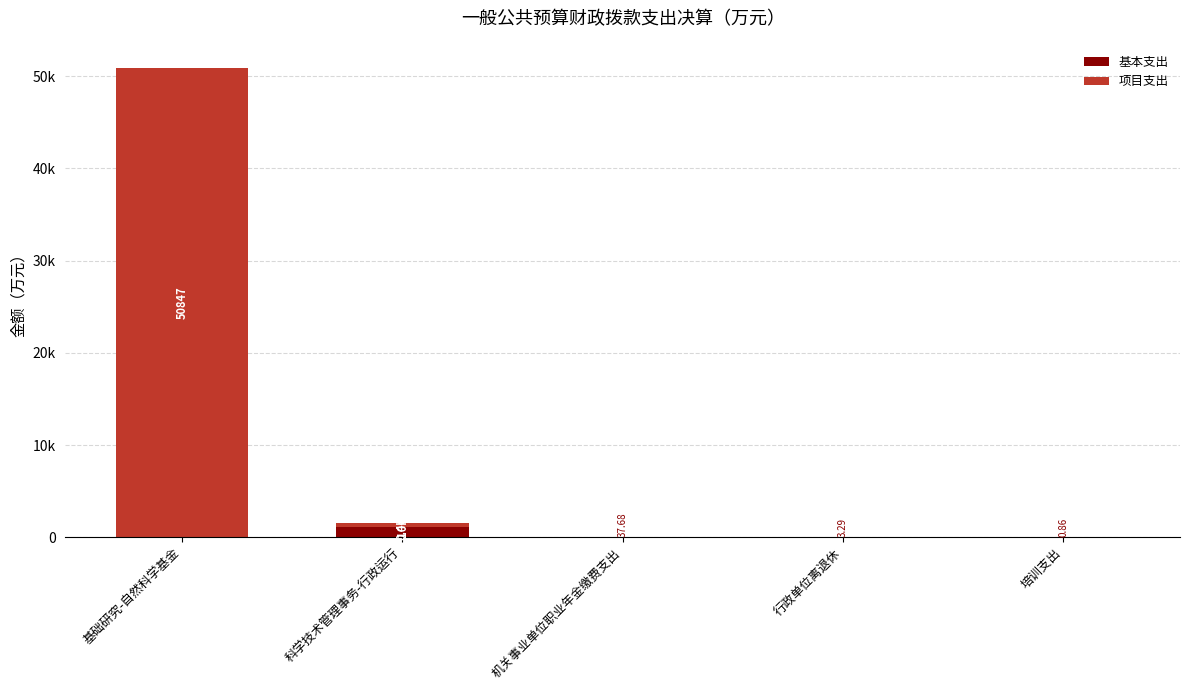

Are the bars grouped side by side (vs. stacked)?

No